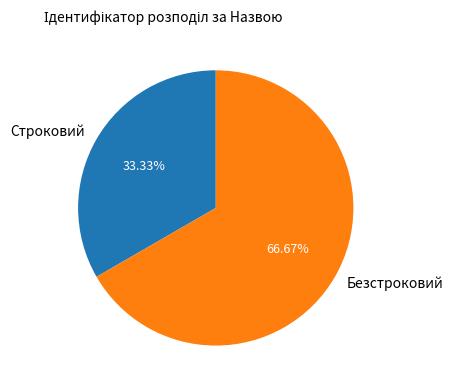

What percentage is the Безстроковий slice, to the nearest percent?

67%